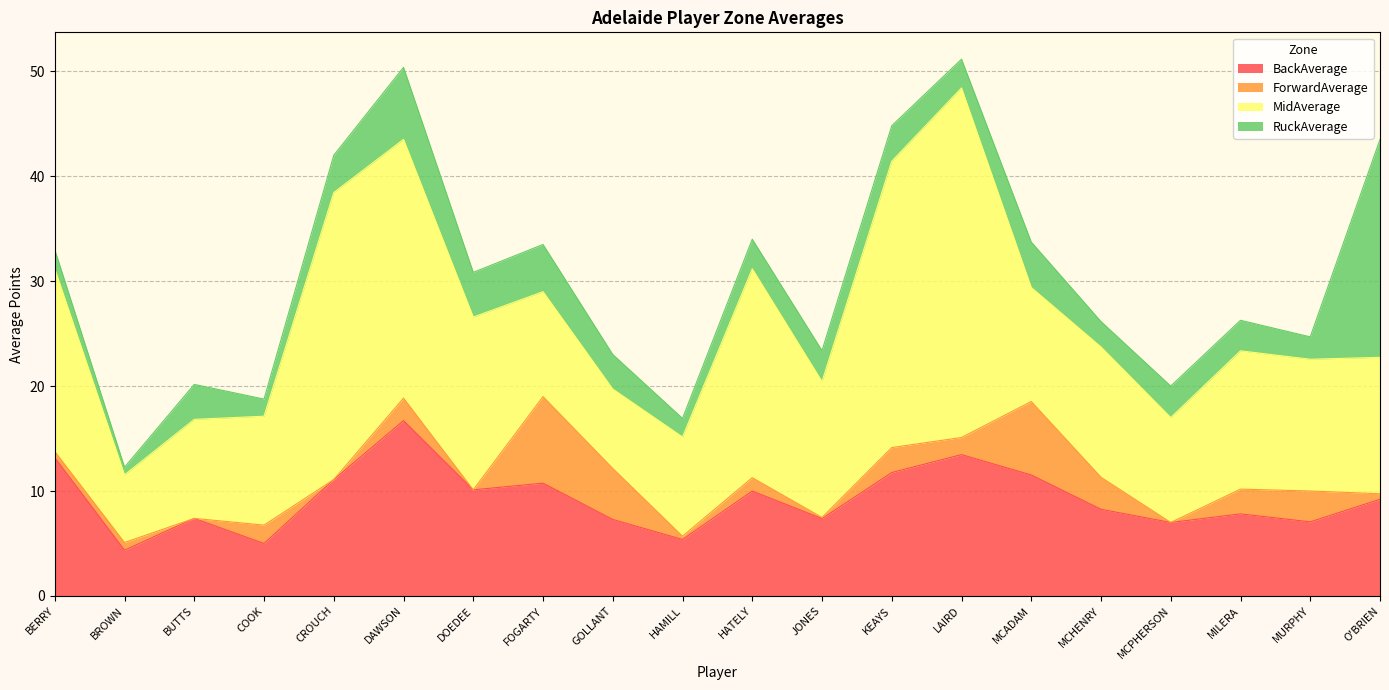

Reading left to right, extract all data points from this chart.

BackAverage: 13.2	4.4	7.4	5.0	11.1	16.7	10.1	10.8	7.3	5.4	10.0	7.4	11.8	13.5	11.5	8.3	7.0	7.8	7.1	9.2
ForwardAverage: 0.6	0.7	0.0	1.8	0.0	2.1	0.0	8.2	4.9	0.3	1.3	0.1	2.4	1.6	7.0	3.0	0.0	2.4	2.9	0.5
MidAverage: 17.4	6.5	9.4	10.4	27.4	24.7	16.5	10.0	7.6	9.5	19.9	12.9	27.3	33.3	10.9	12.4	10.0	13.2	12.6	13.0
RuckAverage: 1.8	0.7	3.3	1.6	3.5	6.9	4.3	4.5	3.3	1.8	2.8	3.0	3.4	2.7	4.3	2.4	3.0	2.9	2.1	20.8